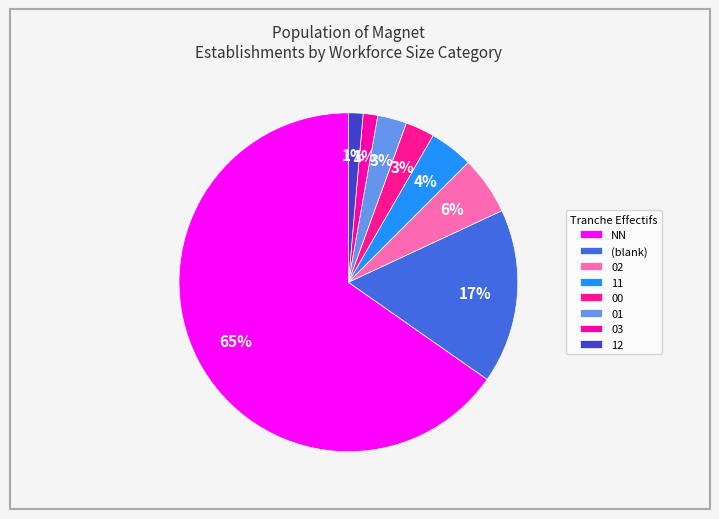

Is it true that 02 is 1% of the pie?

False